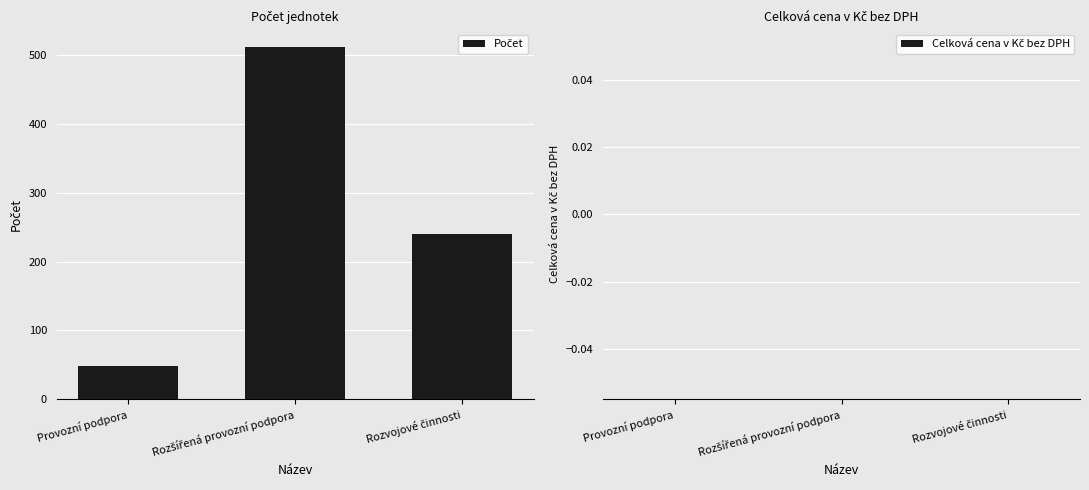

What is the average value?

267